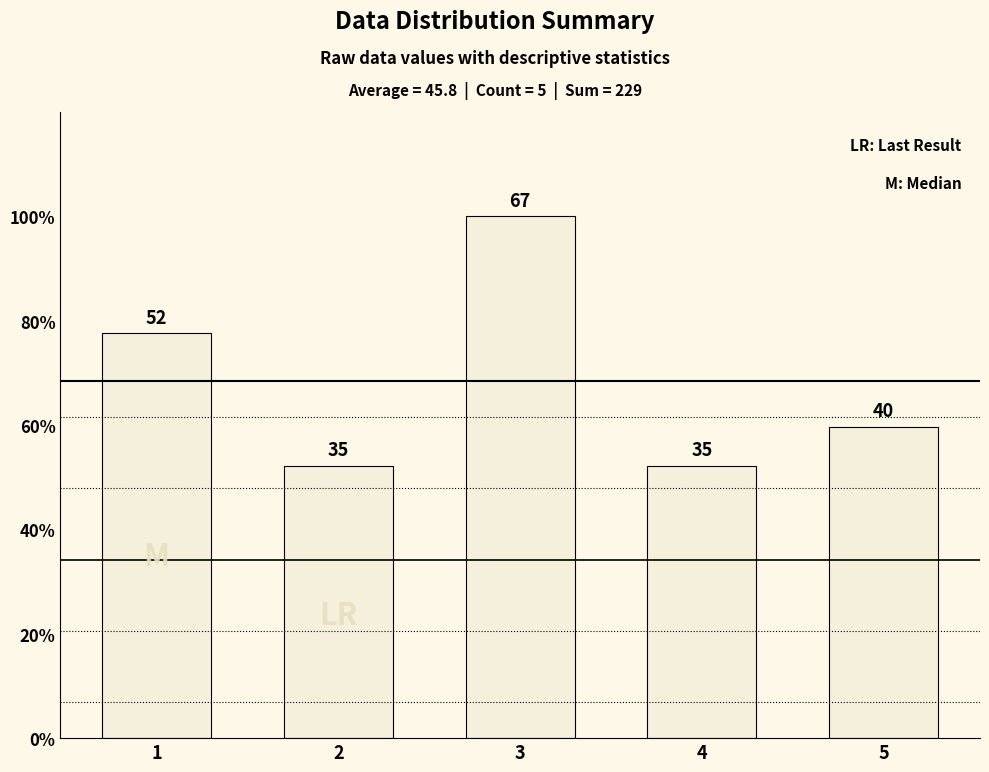

Are the bars horizontal?

No